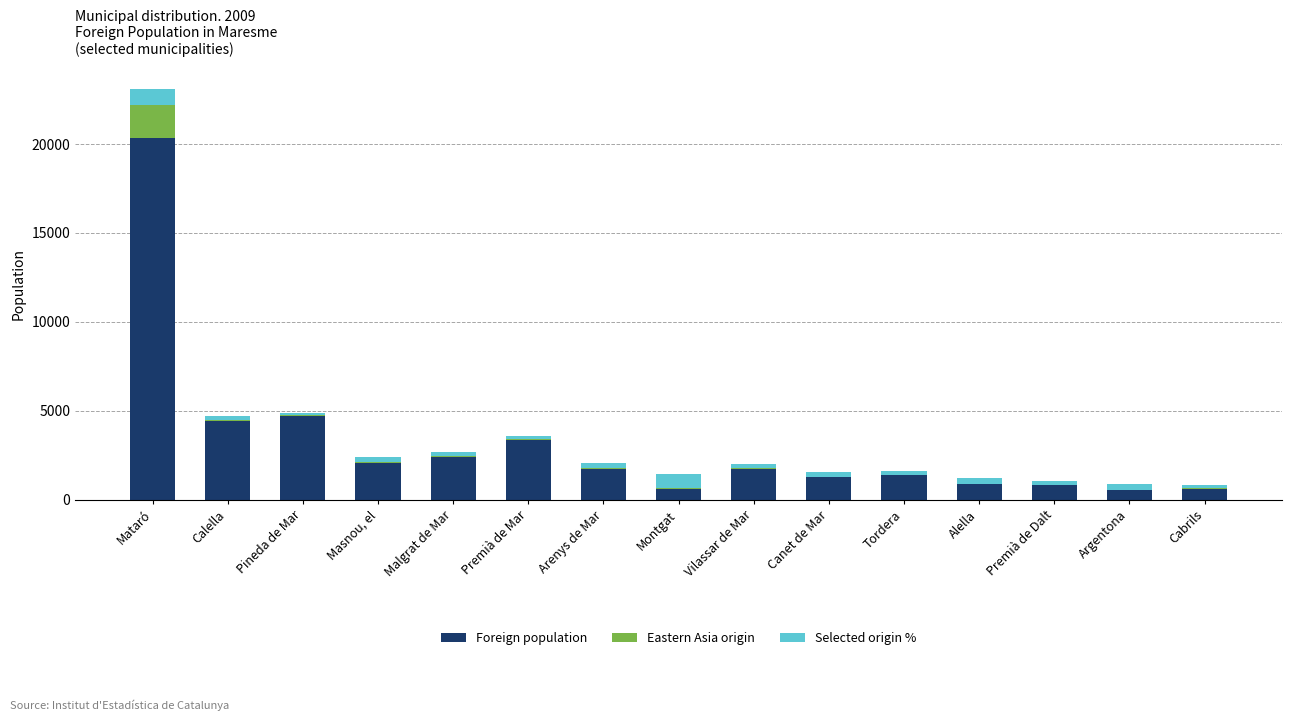

Count the number of data series in this chart.

3